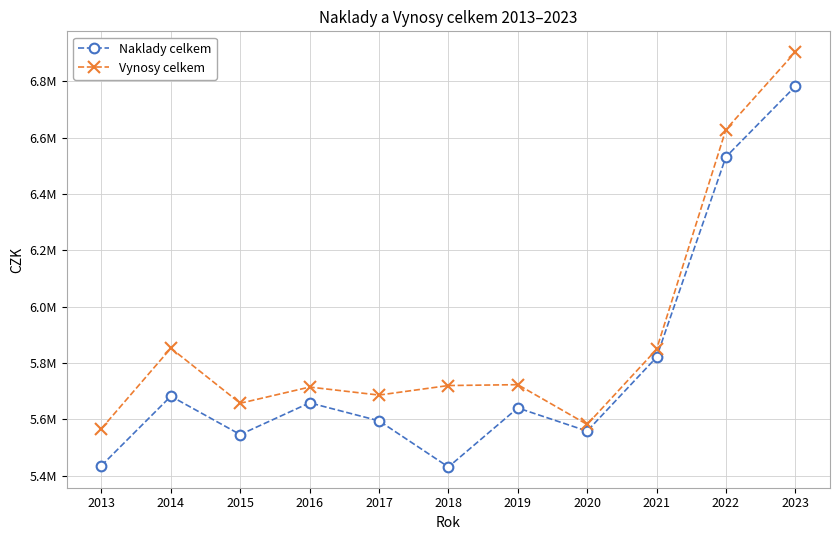

Reading left to right, extract all data points from this chart.

Naklady celkem: 2013=5436161	2014=5682323	2015=5546235	2016=5658845	2017=5595020	2018=5431273	2019=5640713	2020=5558568	2021=5820538	2022=6531391	2023=6781669
Vynosy celkem: 2013=5567486	2014=5852794	2015=5657400	2016=5714804	2017=5686395	2018=5720209	2019=5723294	2020=5582194	2021=5848476	2022=6628586	2023=6903312